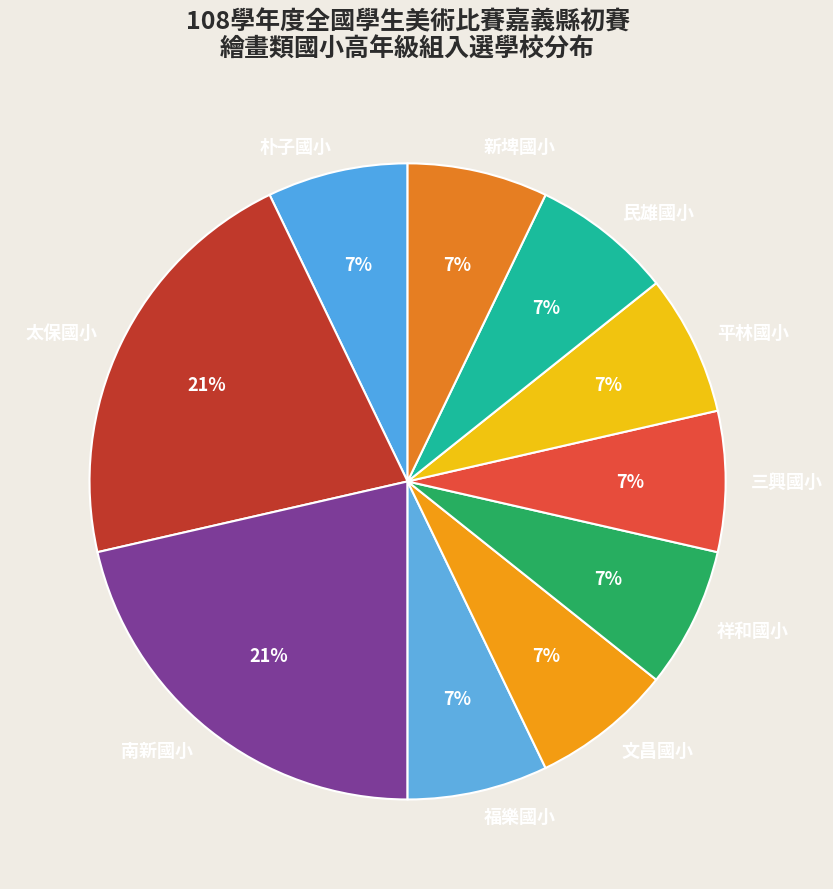

Does 朴子國小 account for over 50% of the chart?

No